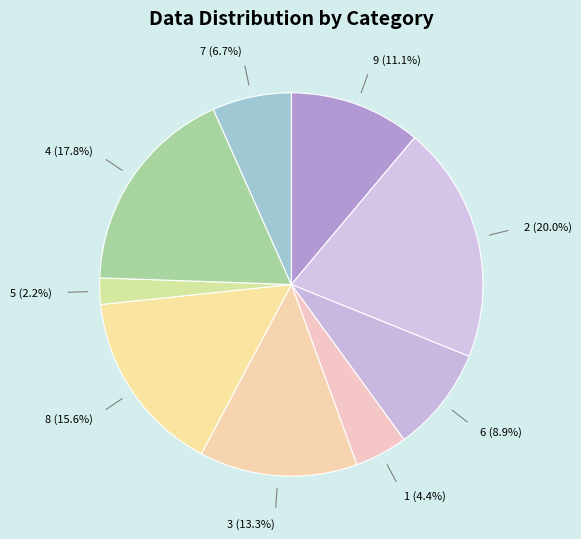

Is there a majority slice in this chart?

No